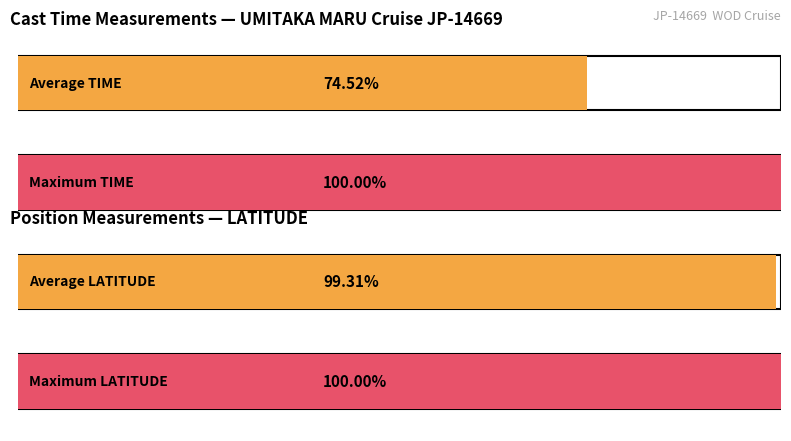

Which series has the widest spread of values?

TIME